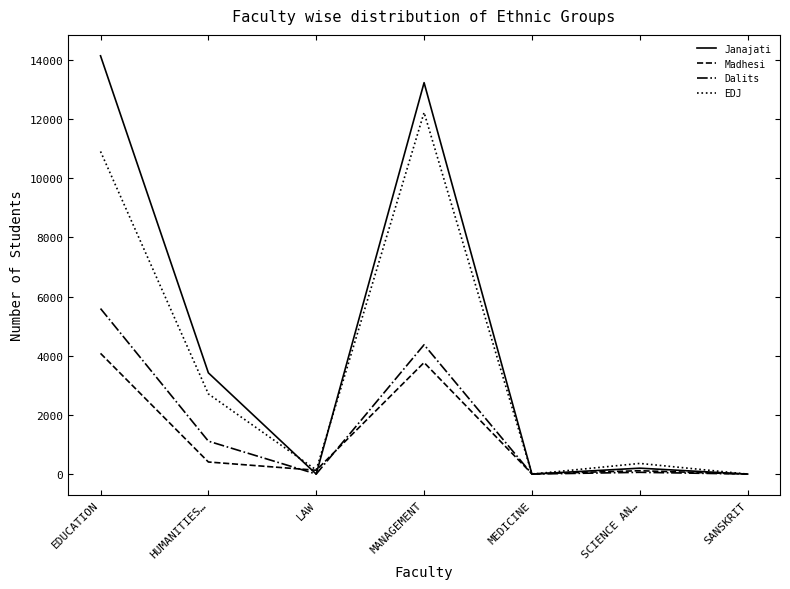

True or false: Janajati has a value of 3422 at HUMANITIES….

True